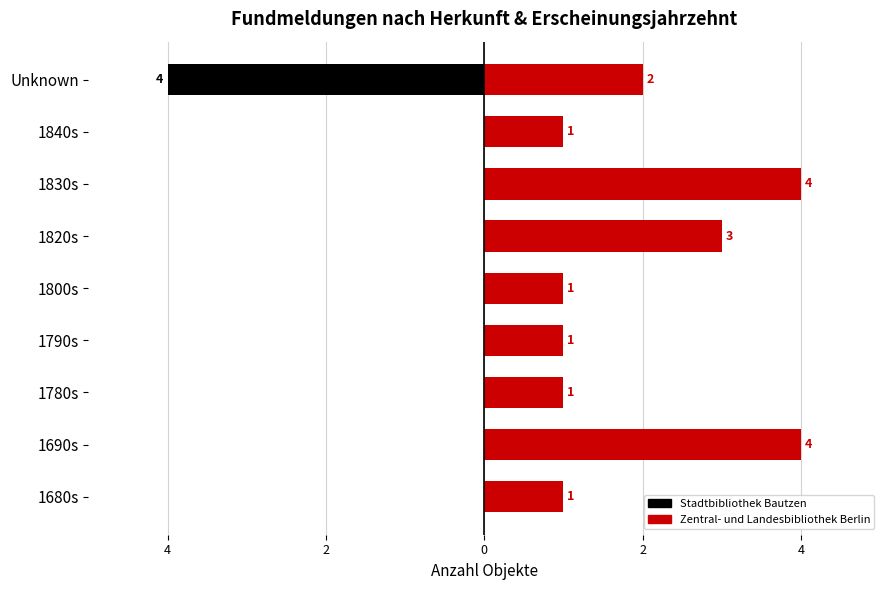

What is the value of the Zentral- und Landesbibliothek Berlin bar at the 2nd from the left?

4